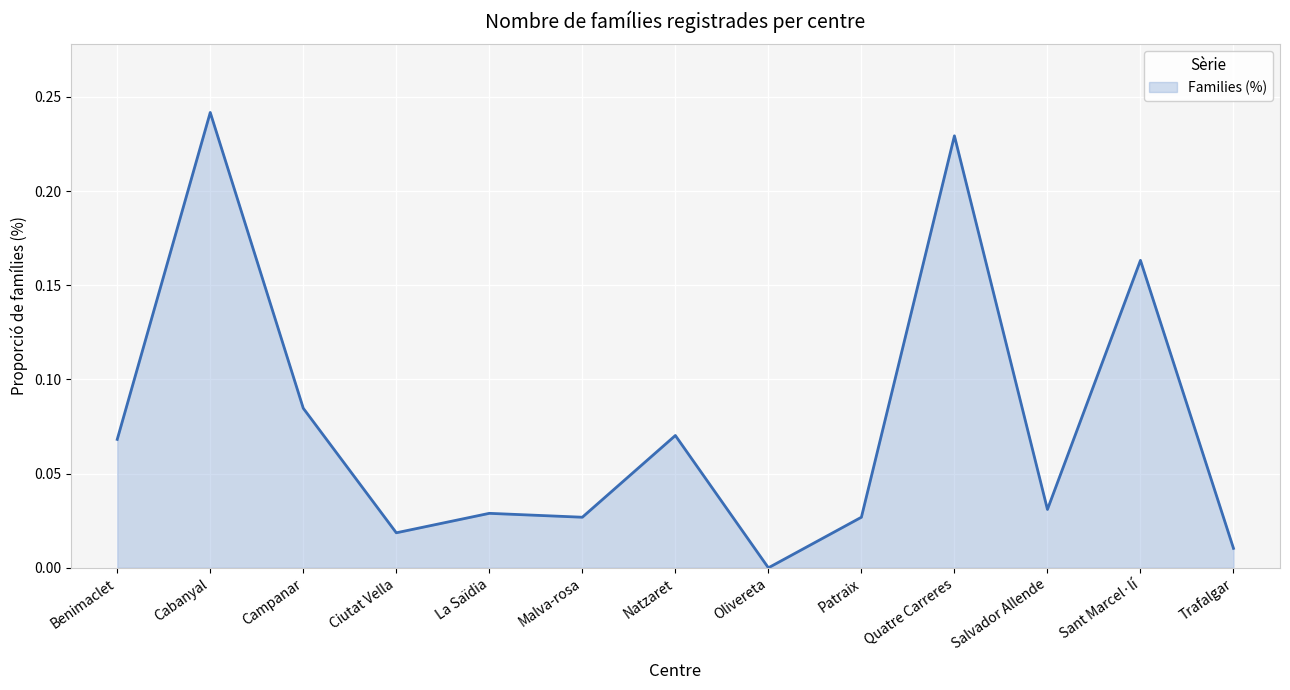

Is it true that the value at Ciutat Vella is 0.0?

True